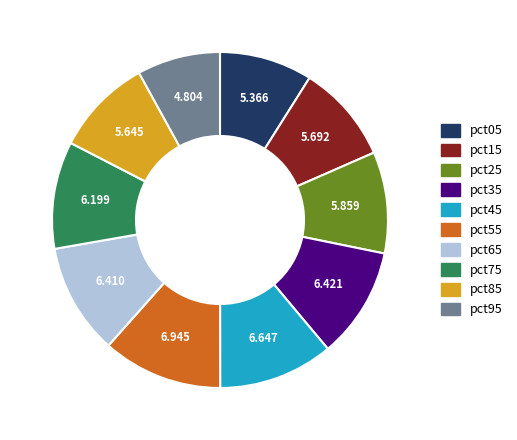

Which slice is the smallest?

pct95